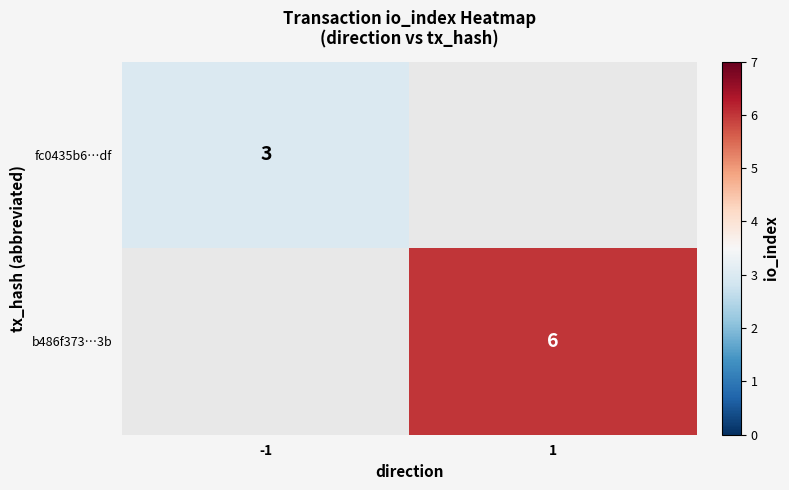

Is it true that fc0435b6…df equals 5 at -1?

False